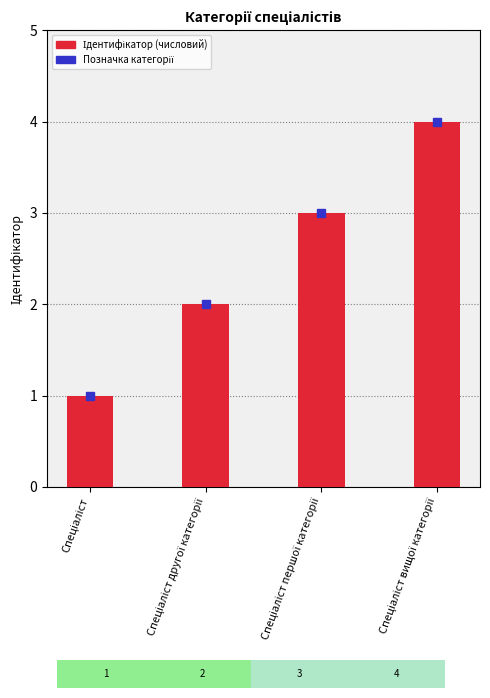

What is the maximum value shown in the chart?

4